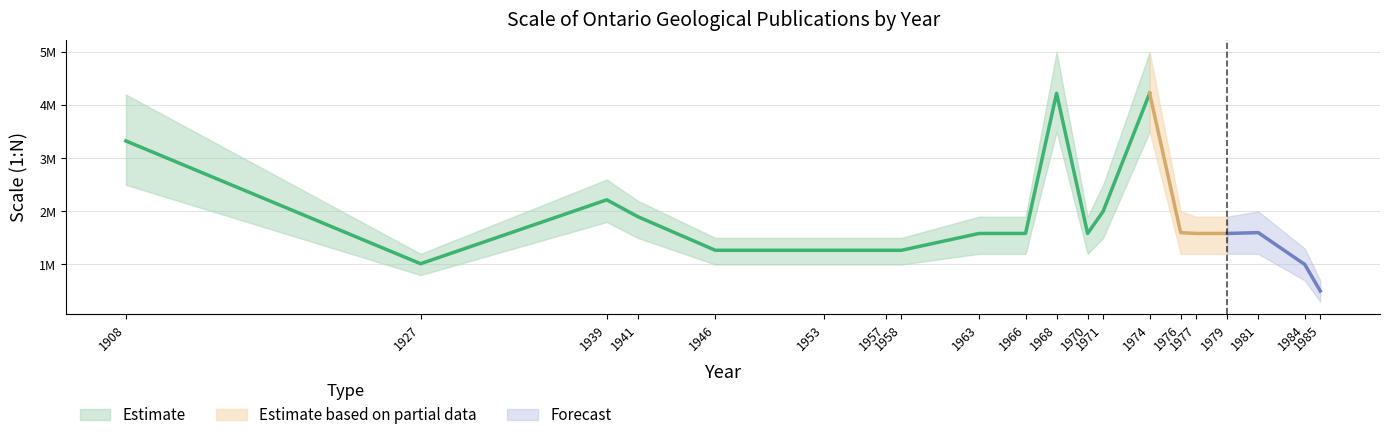

What is the value of the Upper Bound point at the 18th from the left?

2000000